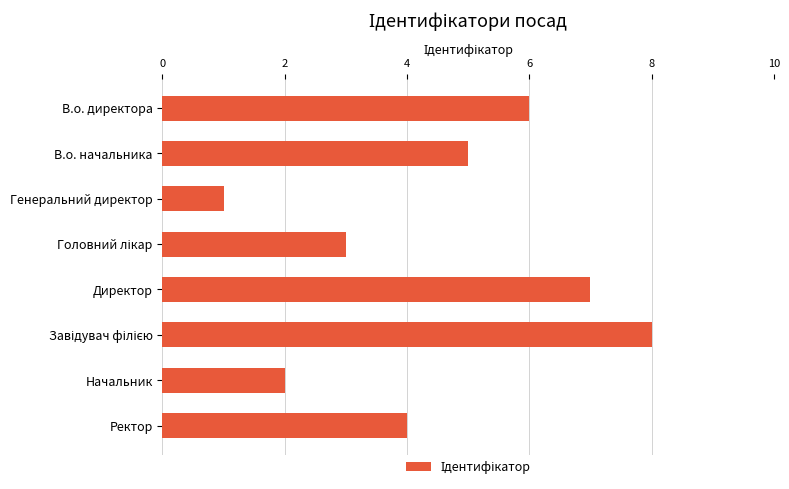

At which category does the chart reach its minimum across all series?

Генеральний директор